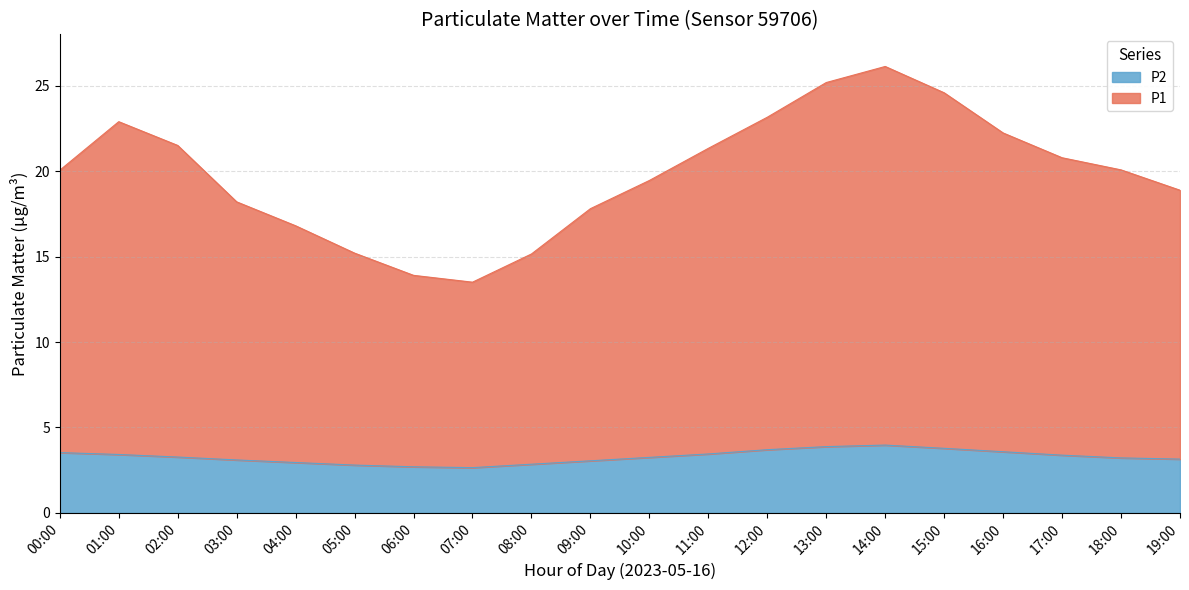

Reading left to right, what are all the values shown in this chart?

P1: 00:00=20.1	01:00=22.9	02:00=21.5	03:00=18.2	04:00=16.8	05:00=15.2	06:00=13.9	07:00=13.5	08:00=15.2	09:00=17.8	10:00=19.4	11:00=21.3	12:00=23.1	13:00=25.2	14:00=26.1	15:00=24.6	16:00=22.2	17:00=20.8	18:00=20.1	19:00=18.9
P2: 00:00=3.5	01:00=3.4	02:00=3.3	03:00=3.1	04:00=3.0	05:00=2.8	06:00=2.7	07:00=2.6	08:00=2.9	09:00=3.0	10:00=3.2	11:00=3.5	12:00=3.7	13:00=3.9	14:00=4.0	15:00=3.8	16:00=3.6	17:00=3.4	18:00=3.2	19:00=3.1